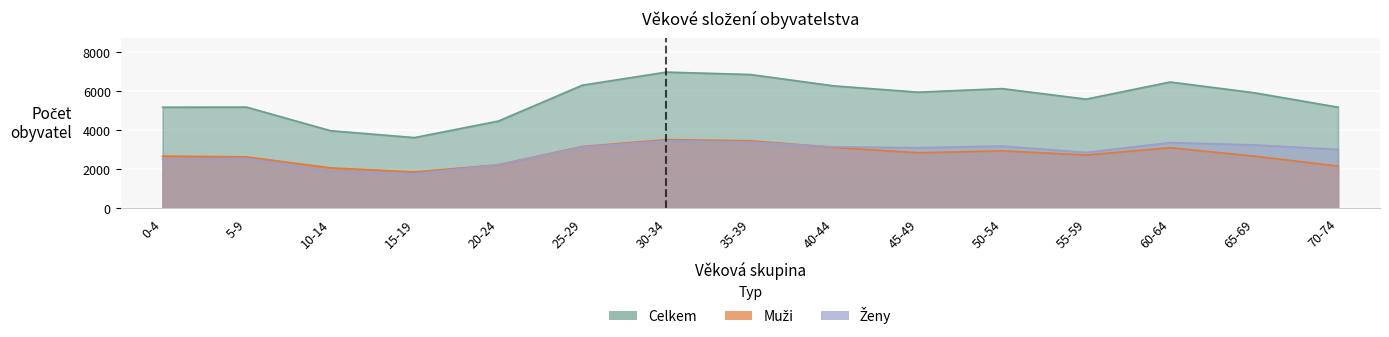

What is the minimum value shown in the chart?

1765